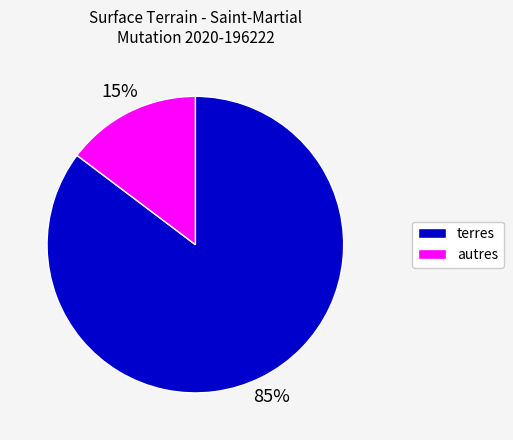

To the nearest percent, what is the average slice percentage?

50%